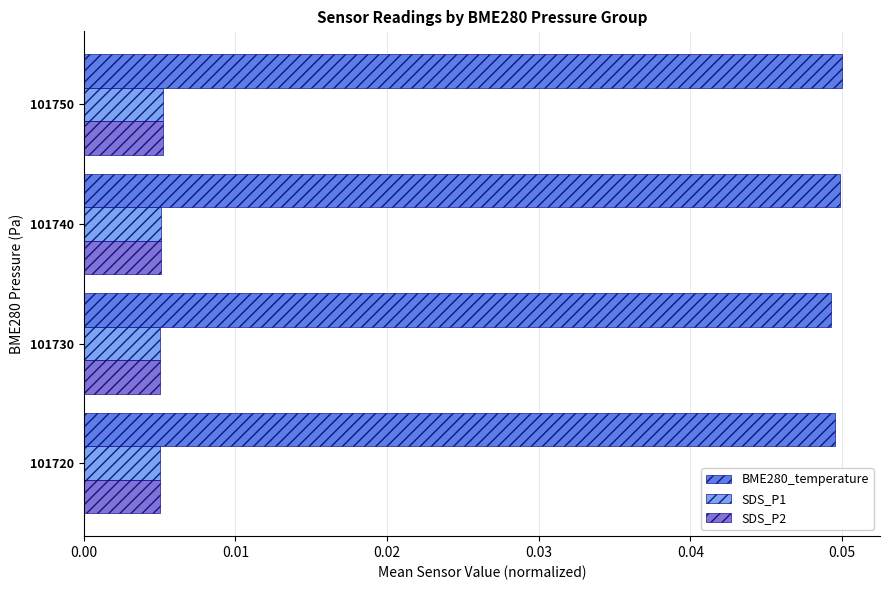

How many distinct data groups are displayed?

3